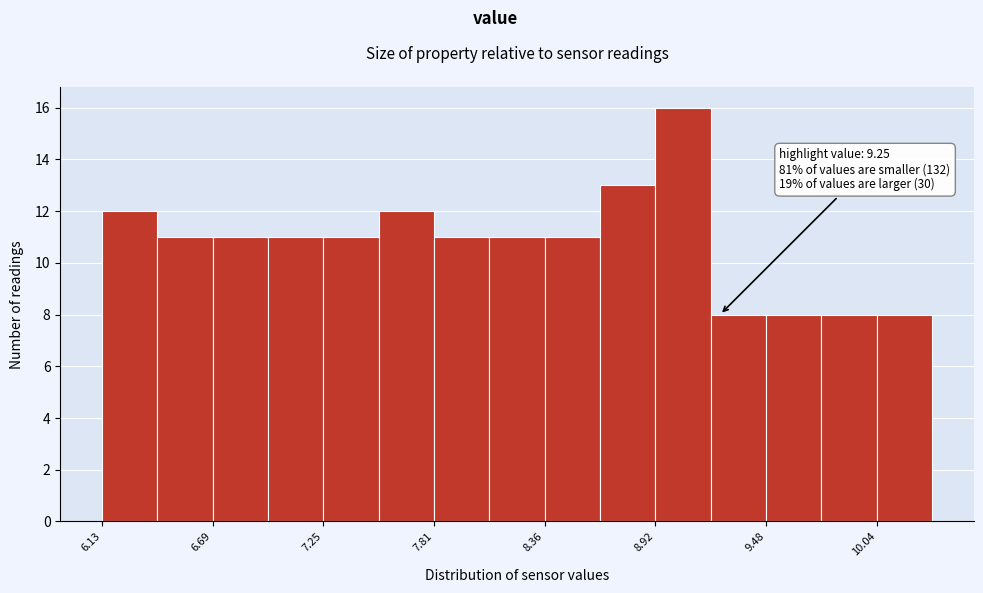

Read against the x-axis, roughly where is the centre of the tallest bar?

9.1